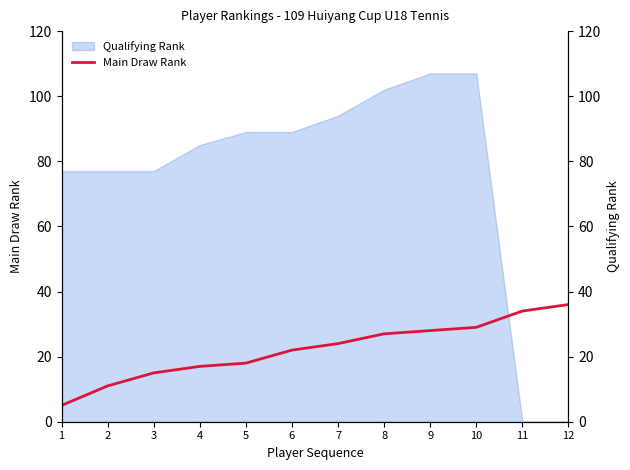

What is the change in value from 1 to 5?

+13